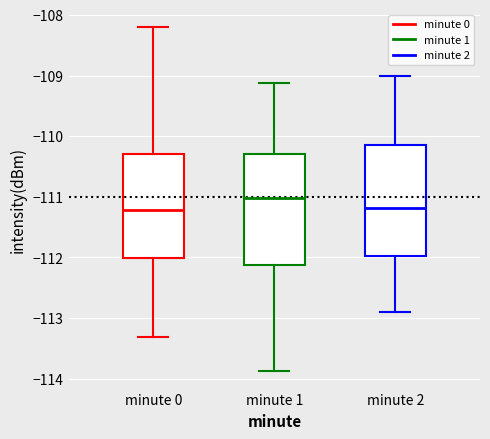

Reading left to right, read every box against the y-axis: the position of its median line, the range the box covers, and the ends of its whiskers. The values are not printed on the chart, so give them approximately, as read against the axis.

minute 0: median -111.2, box -112.0 to -110.3, whiskers -113.3 to -108.2
minute 1: median -111.0, box -112.1 to -110.3, whiskers -113.9 to -109.1
minute 2: median -111.2, box -112.0 to -110.2, whiskers -112.9 to -109.0